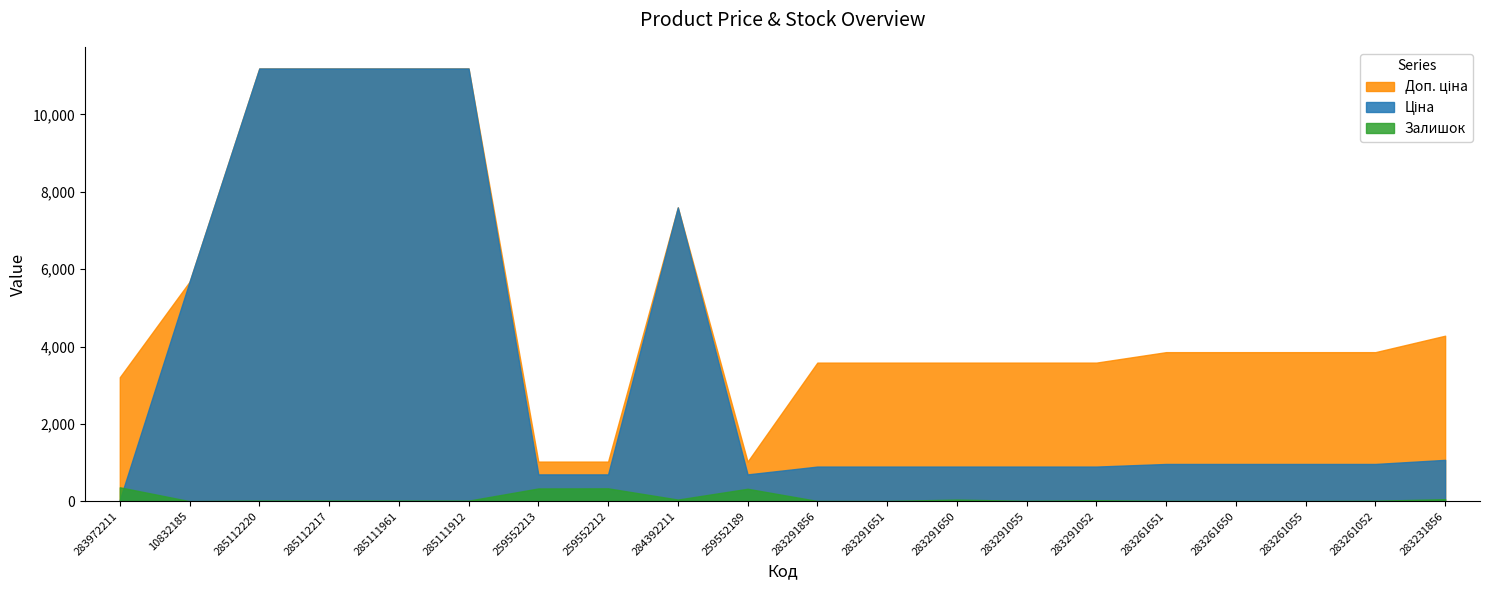

Where is the first local minimum for Доп. ціна?

259552189